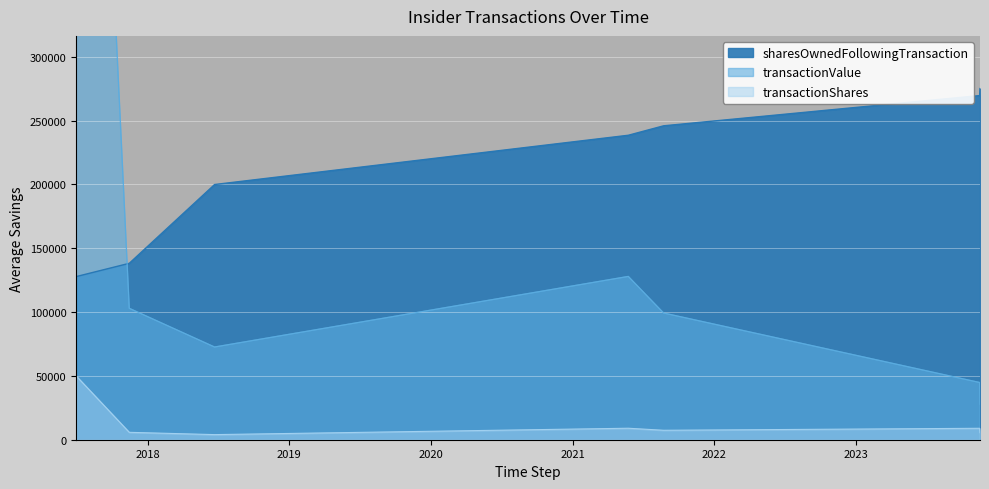

Is the value of transactionShares at 2021-08-23 greater than the value of transactionValue at 2021-05-24?

No